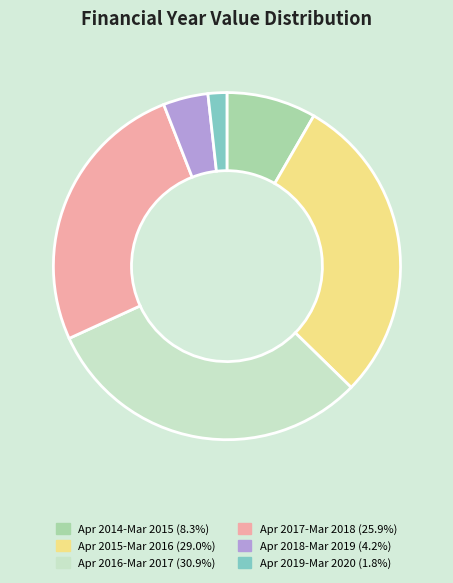

Is there any slice that represents more than half of the pie?

No